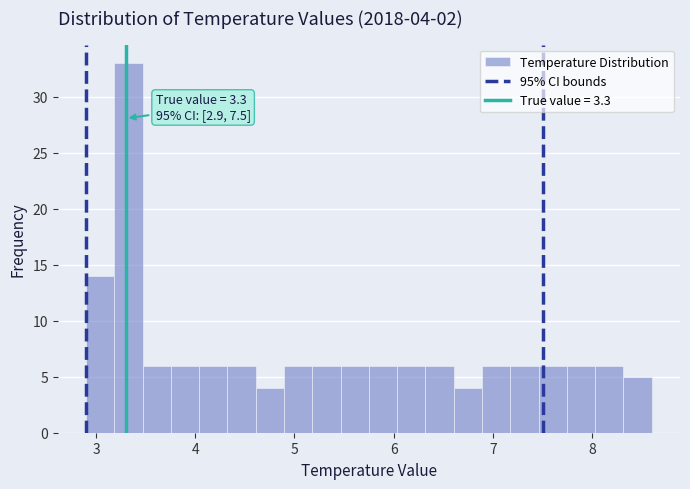

Around what value on the x-axis is the tallest bar? Give the approximate position of its centre, as read against the axis.

3.3